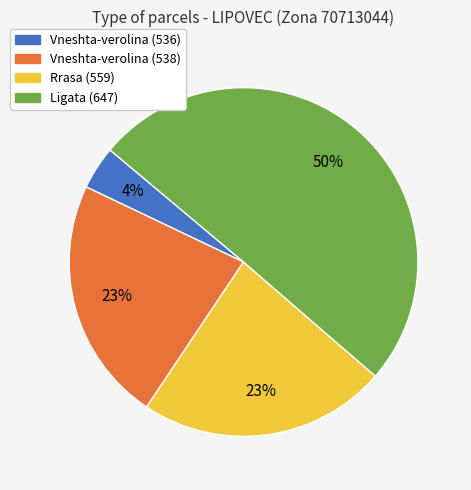

Between Vneshta-verolina (538) and Ligata (647), which is larger?

Ligata (647)